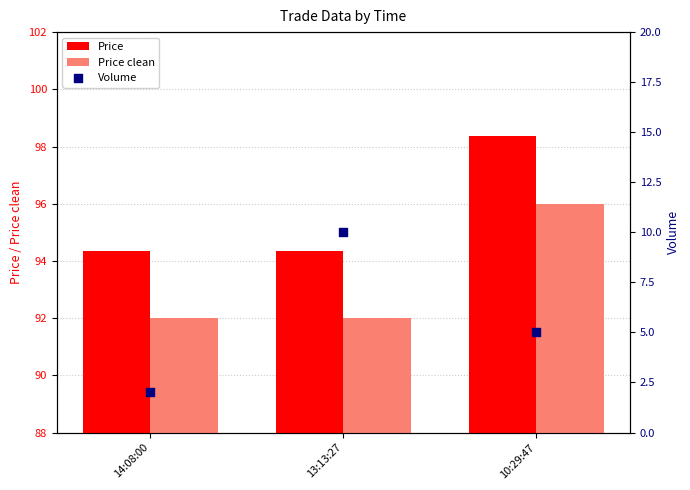

Which series reaches the maximum Y coordinate?

Price